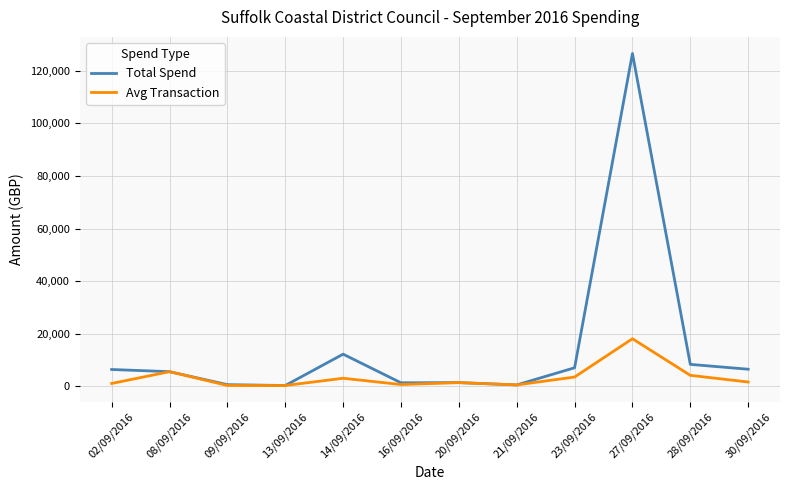

What position from the left is 14/09/2016?

5